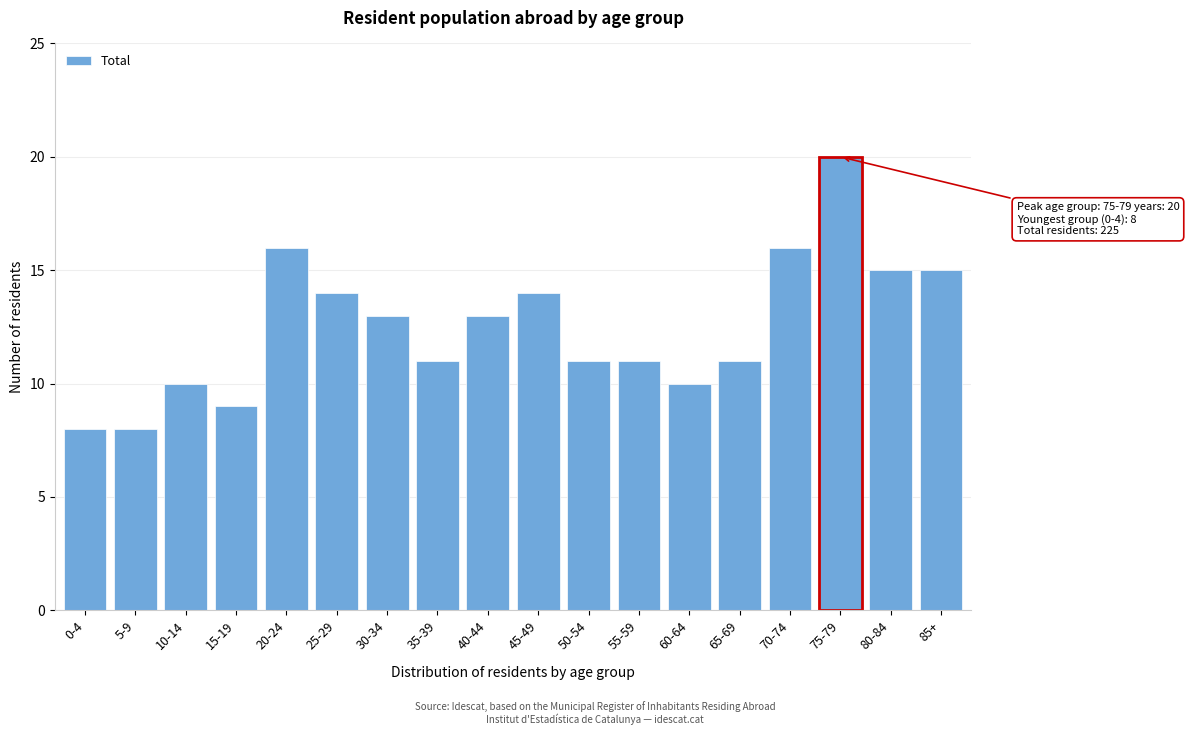

Reading left to right, what are all the values shown in this chart?

8	8	10	9	16	14	13	11	13	14	11	11	10	11	16	20	15	15